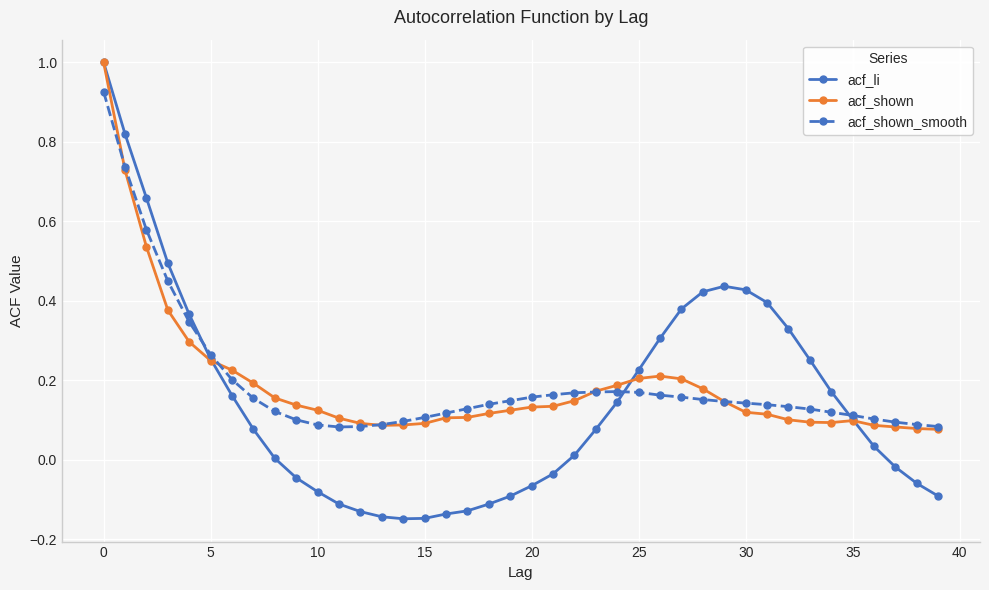

In acf_li, how many points are higher than both neighbors (excluding endpoints)?

1